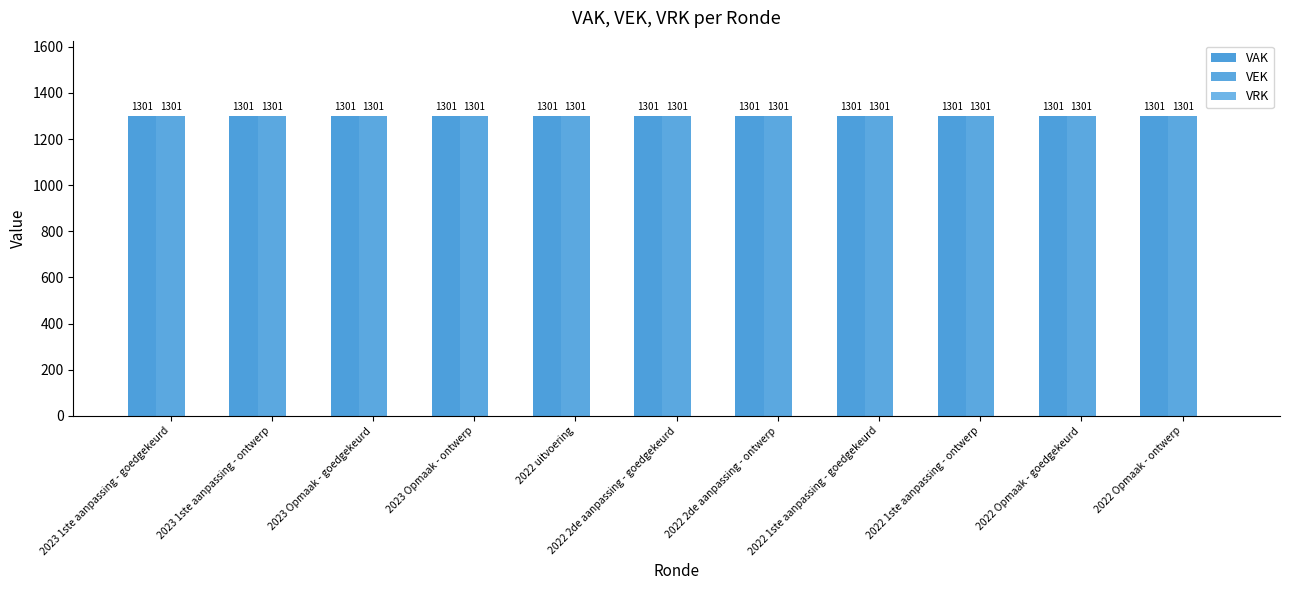

List the labels in order of VAK value, smallest first.

2023 1ste aanpassing - goedgekeurd, 2023 1ste aanpassing - ontwerp, 2023 Opmaak - goedgekeurd, 2023 Opmaak - ontwerp, 2022 uitvoering, 2022 2de aanpassing - goedgekeurd, 2022 2de aanpassing - ontwerp, 2022 1ste aanpassing - goedgekeurd, 2022 1ste aanpassing - ontwerp, 2022 Opmaak - goedgekeurd, 2022 Opmaak - ontwerp